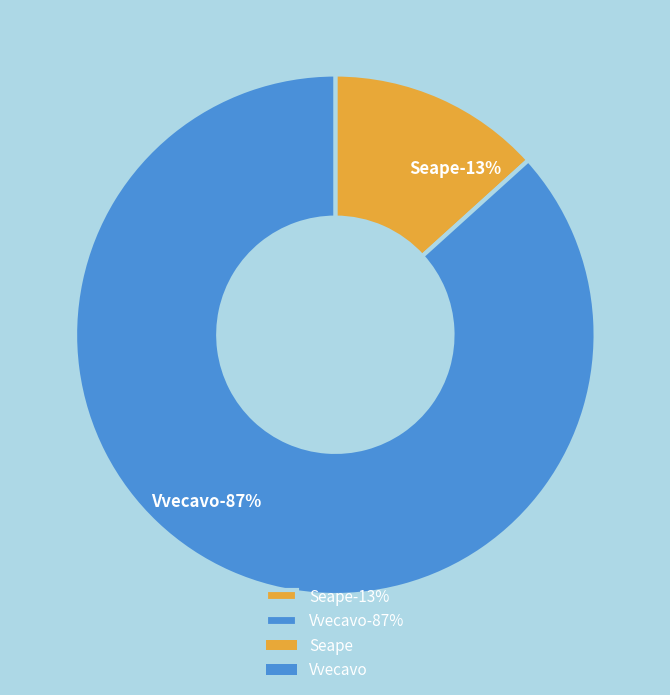

To the nearest percent, what is the average slice percentage?

50%